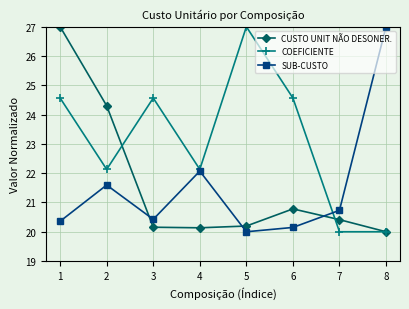

What is the value of the COEFICIENTE point at the 4th from the left?

22.1